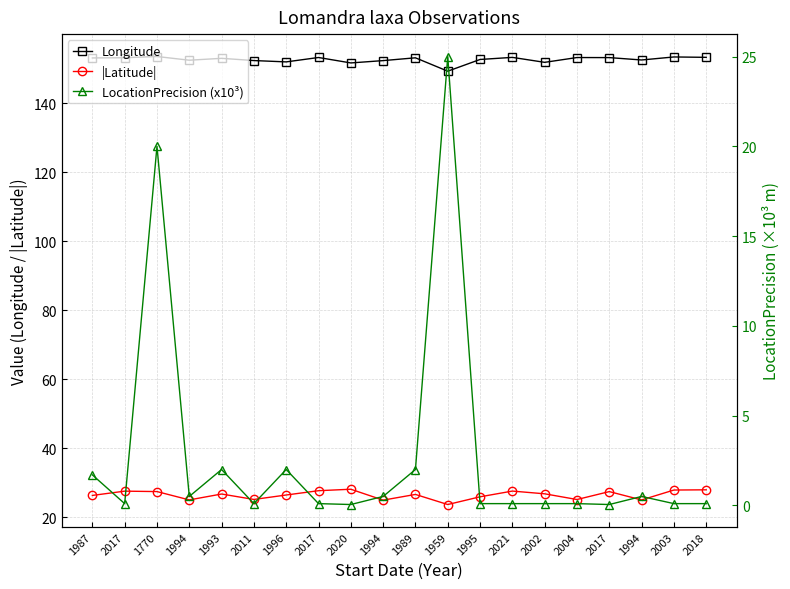

True or false: Longitude and |Latitude| cross at least once.

False